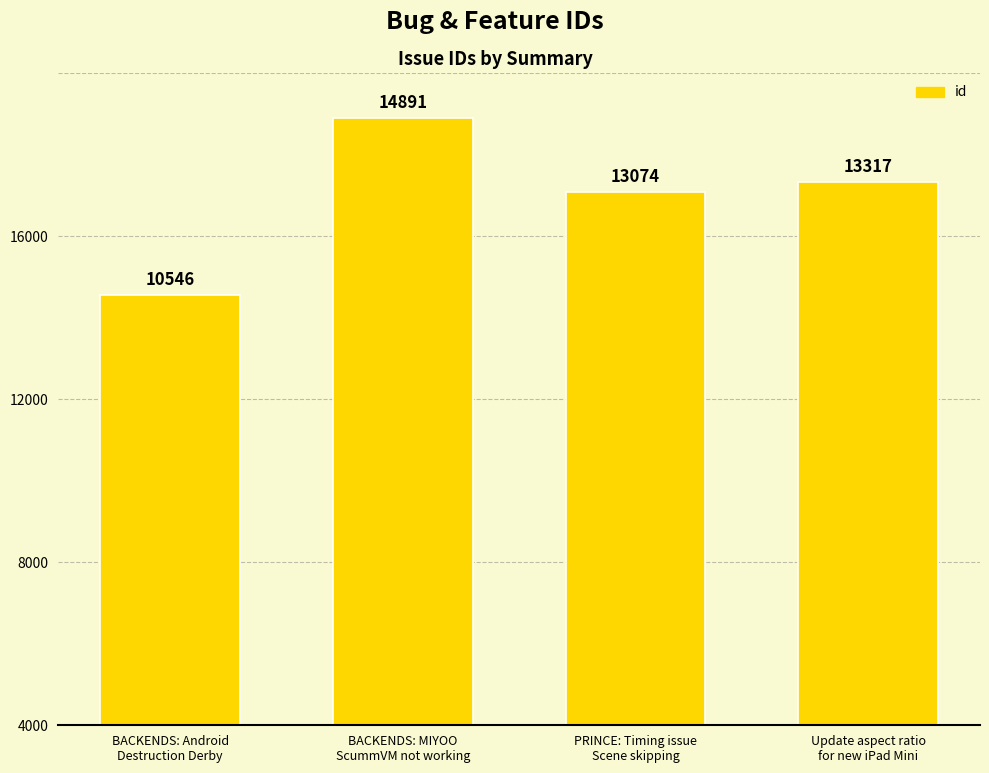

What is the value of the 2nd bar from the left?

14891